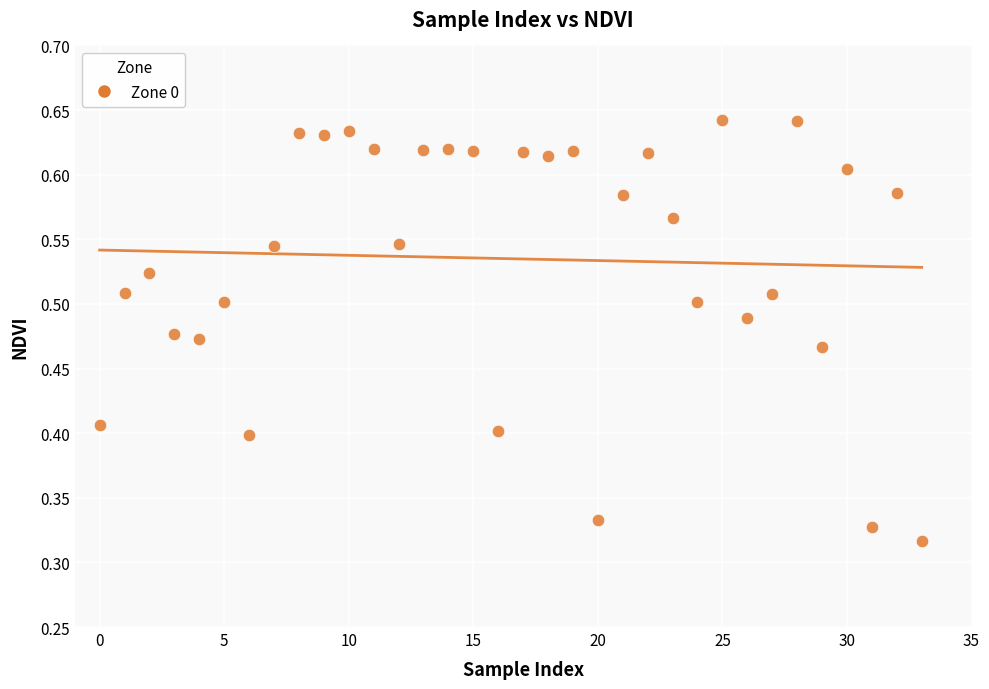

Count the number of points in this scatter plot.

34